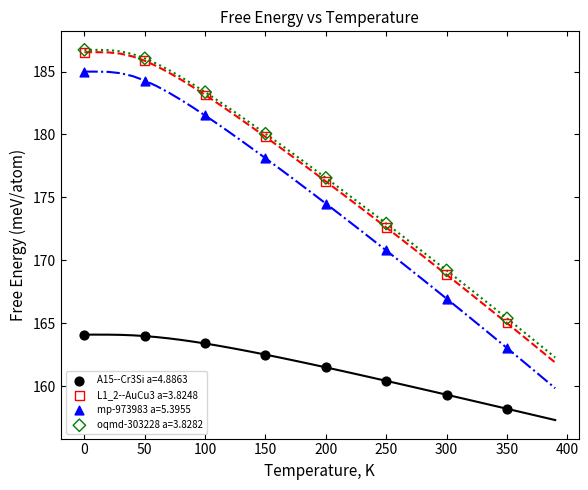

What are all the series names shown in the legend?

A15--Cr3Si a=4.8863, L1_2--AuCu3 a=3.8248, mp-973983 a=5.3955, oqmd-303228 a=3.8282